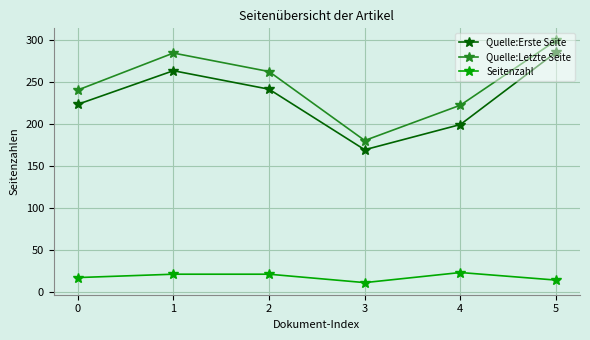

True or false: Seitenzahl has a value of 28 at 0.

False